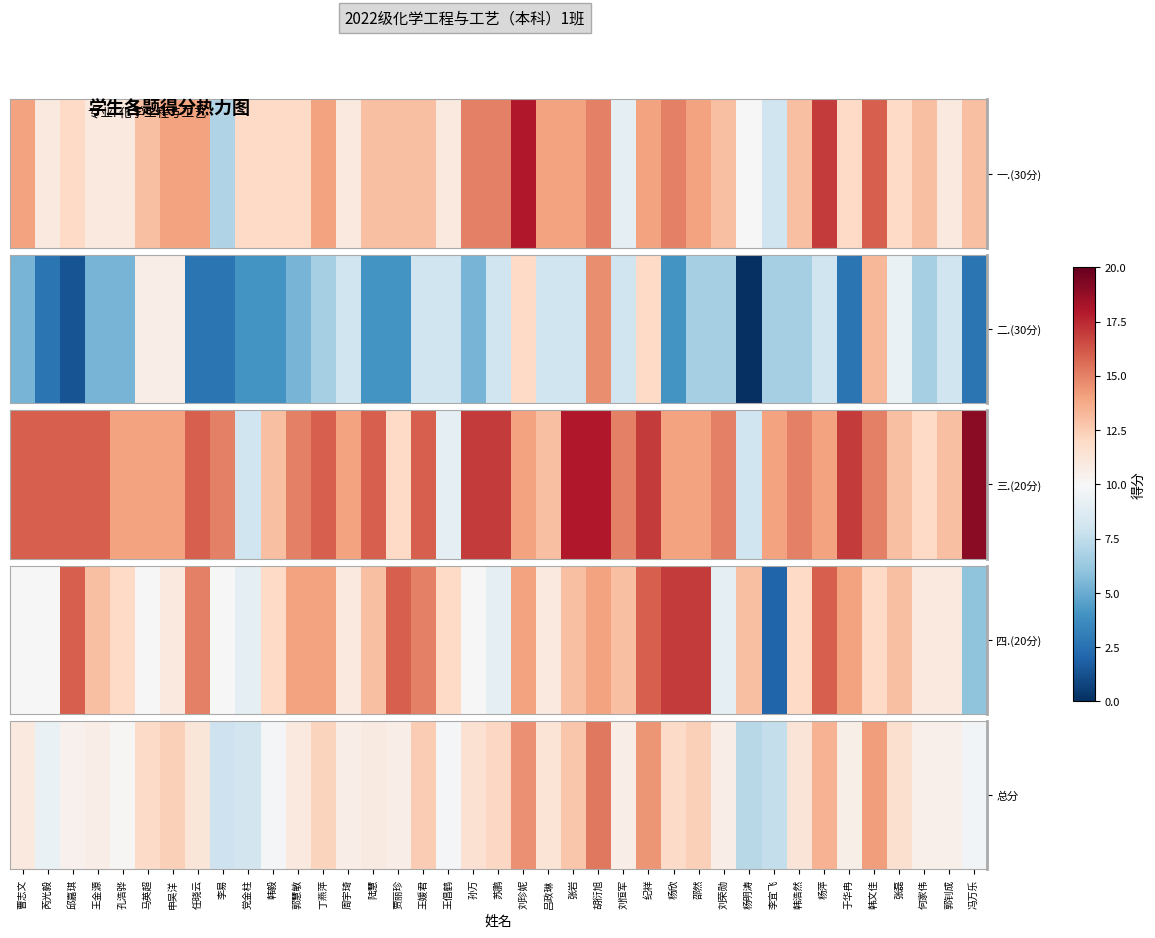

Reading left to right, extract all data points from this chart.

曹志文=55.0	芮光毅=46.5	邱嘉琪=52.0	王金源=53.5	孔浩骅=50.5	马英超=59.5	申吴洋=62.0	任晓云=56.0	李易=39.5	党金柱=41.0	韩毅=49.0	郭慧敏=55.0	丁燕萍=61.0	周宇琦=53.5	陆慧=54.5	贾丽珍=53.5	王媛君=62.5	王倡鹤=49.5	孙万=57.5	苏鹏=60.5	刘珍妮=73.0	吕政琳=57.0	张岩=64.0	胡衍旭=76.5	刘恒军=53.5	纪祥=72.0	杨欣=59.5	邵然=62.0	刘荣勋=53.5	杨明涛=36.0	李宜飞=38.0	韩浩然=56.5	杨萍=67.5	于华冉=53.0	韩文佳=71.0	张磊=58.0	何家伟=52.5	郭钊成=52.5	冯万乐=48.5